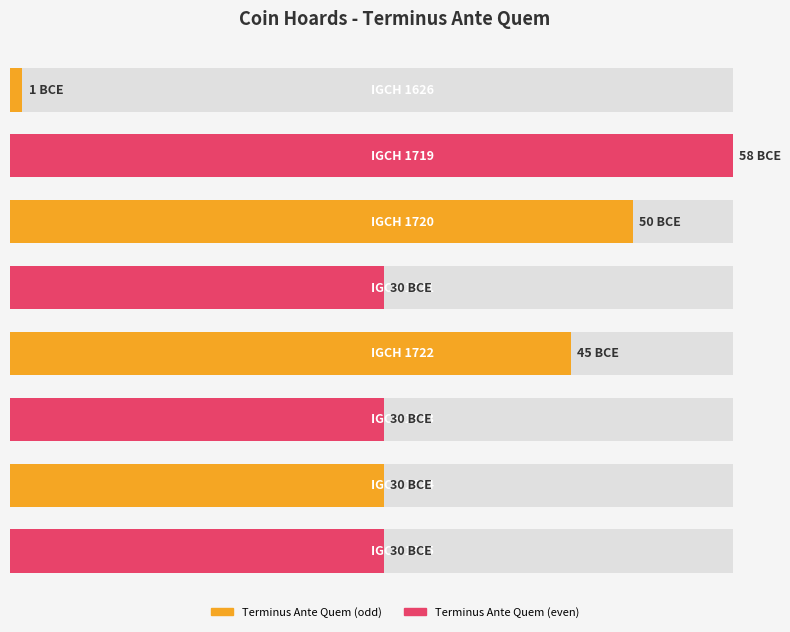

How many data points does each series have?

8